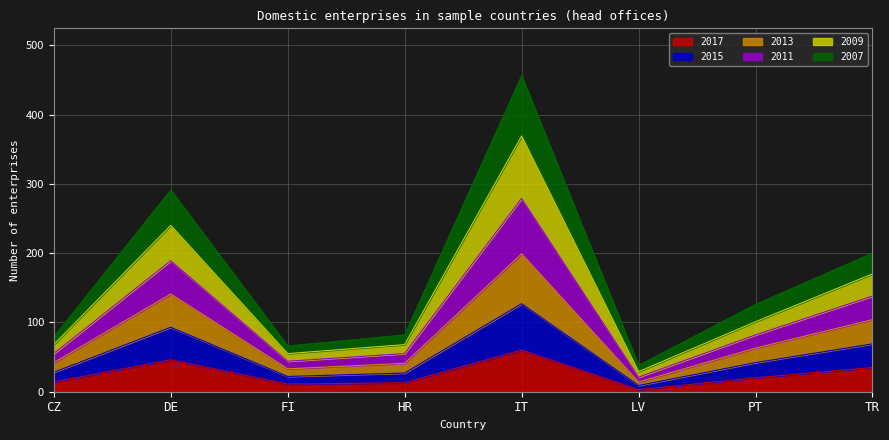

True or false: 2013 and 2017 intersect in this chart.

False